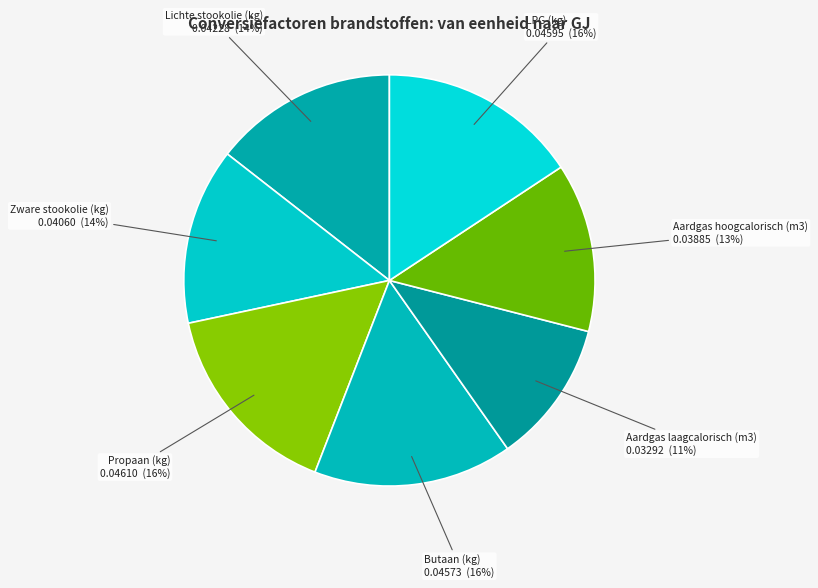

How many slices are in this pie chart?

7